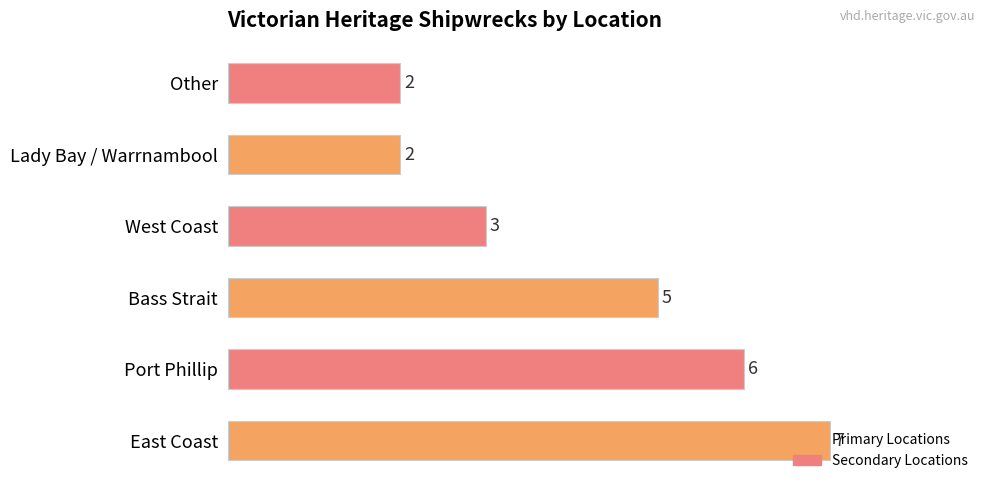

True or false: the data shows 3 at West Coast.

True